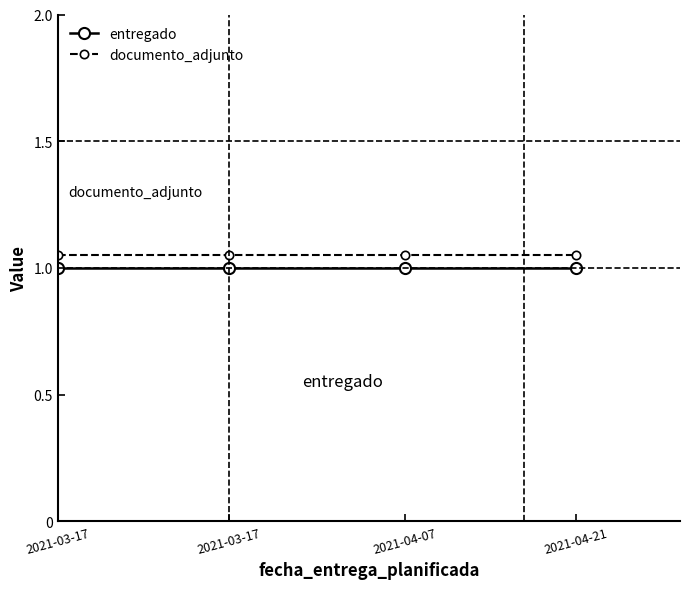

Which has a higher value, 2021-03-17 or 2021-03-17?

2021-03-17